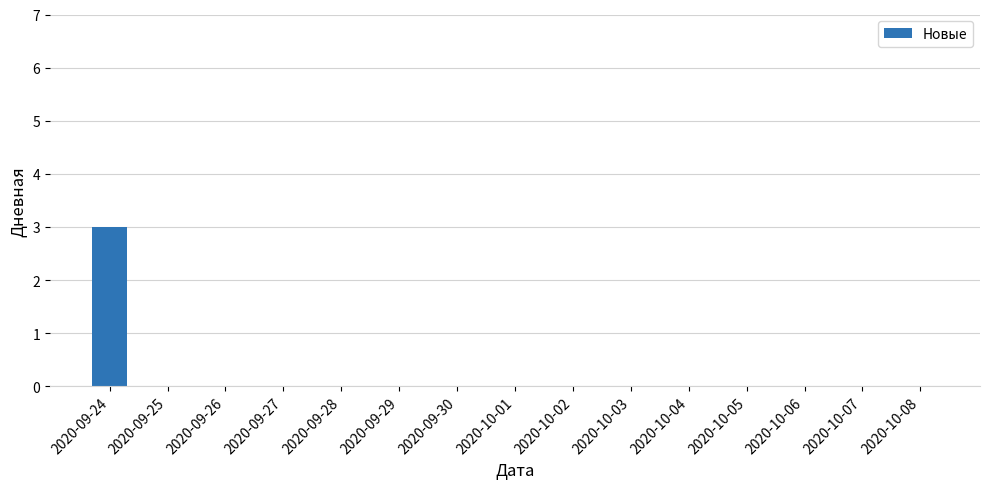

How many series are shown in this chart?

1